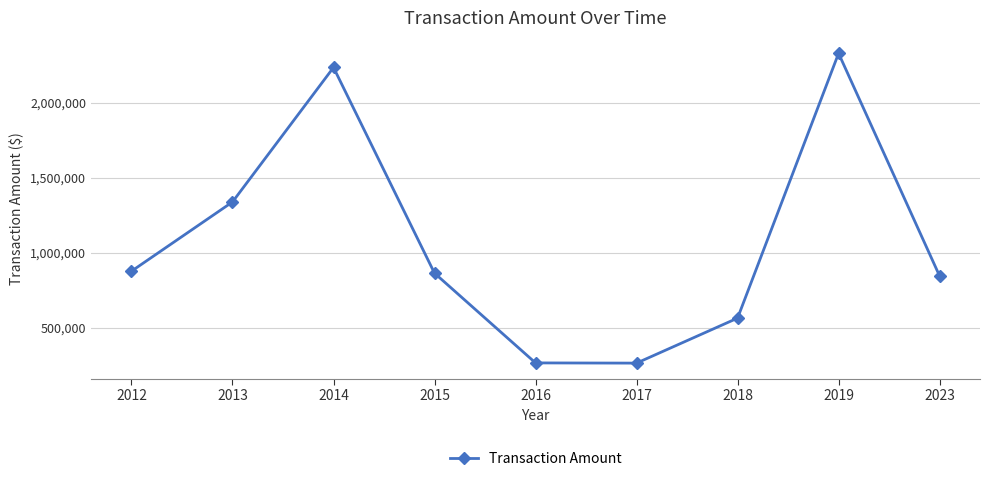

The chart shows a value of 266037 at 2017. True or false?

True